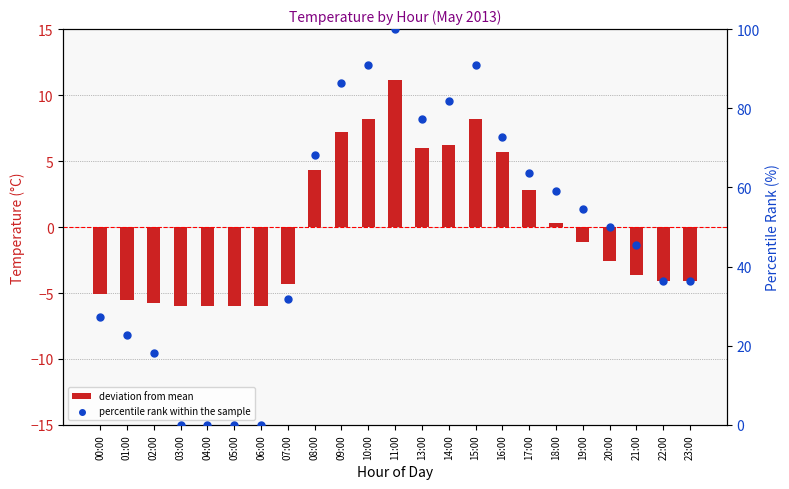

Which series has the widest spread of Y values?

percentile rank within the sample